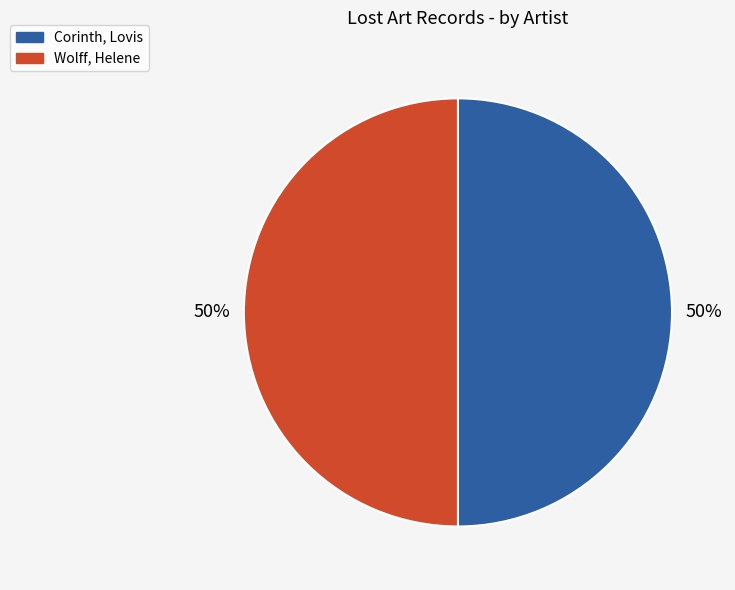

To the nearest percent, what percentage of the pie is Corinth, Lovis?

50%